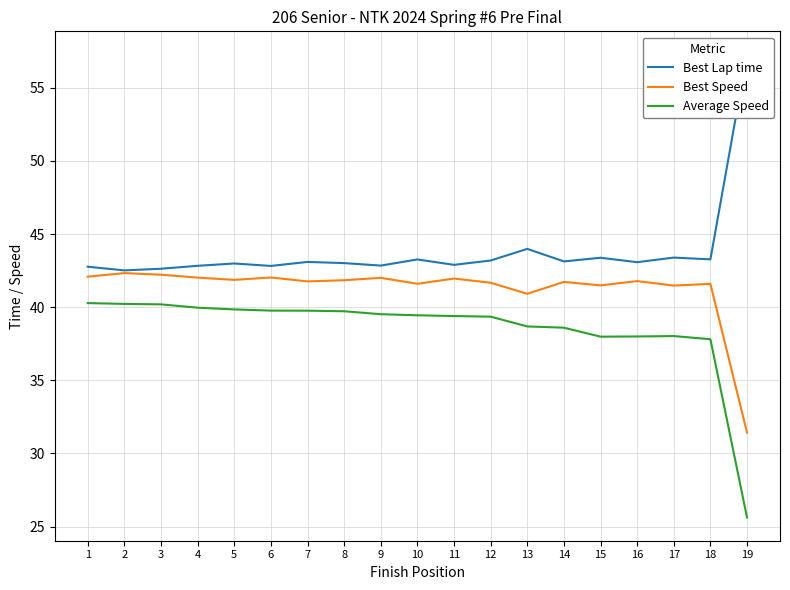

What is the total value across all series at 4?

124.8